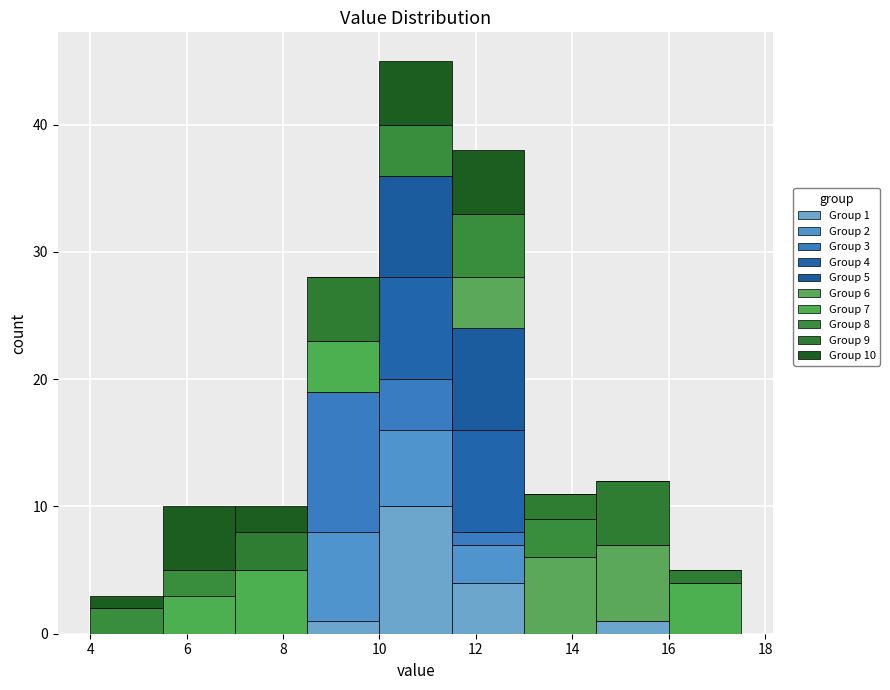

Which range on the x-axis has the tallest stacked bar (by total height)?

10.0 to 11.5